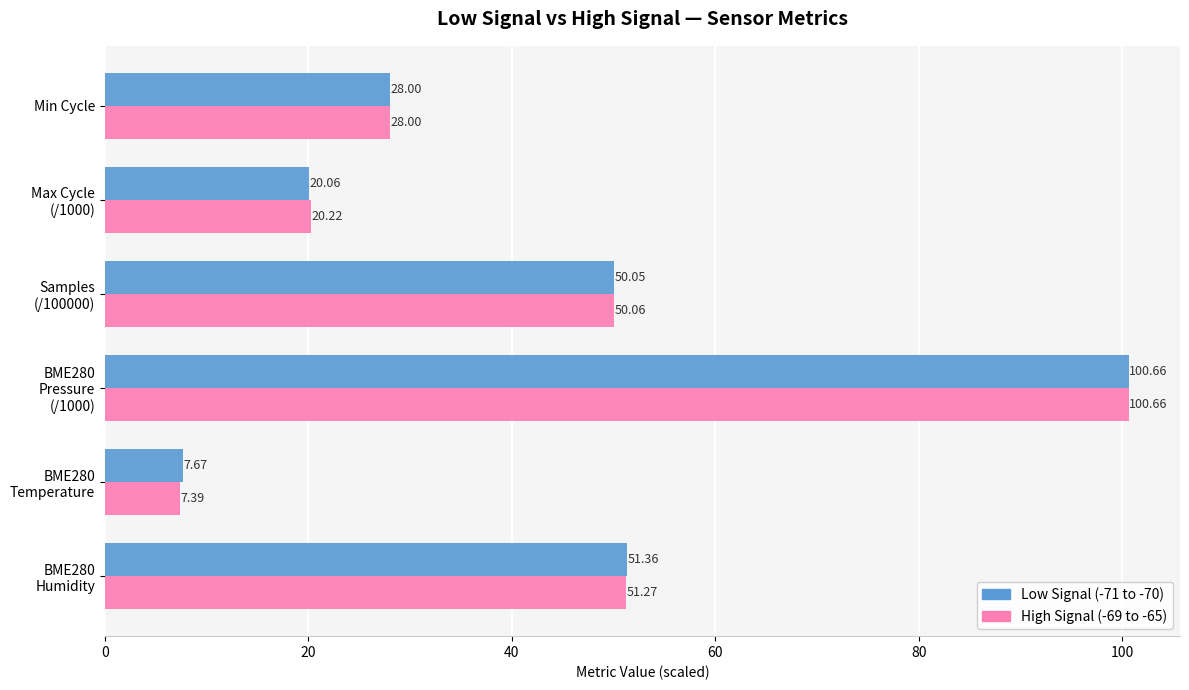

How many values in the High Signal (-69 to -65) series exceed 50?

3